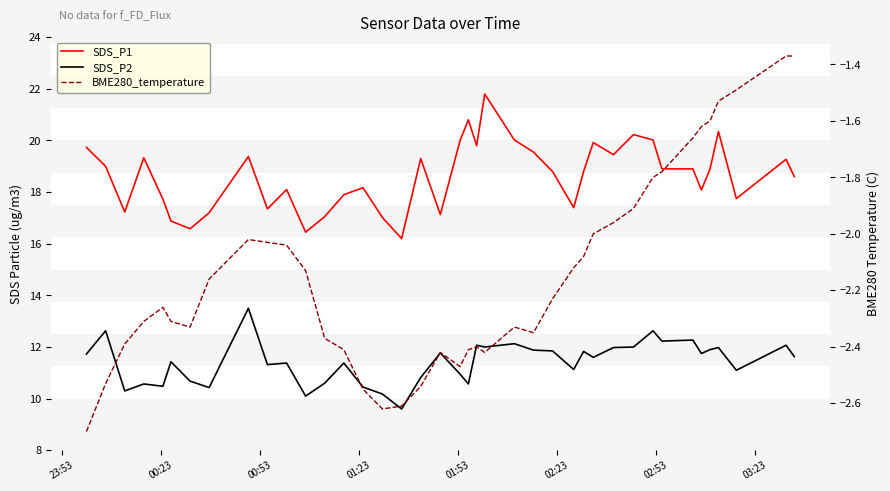

Which label corresponds to the smallest value in the chart?

23:53